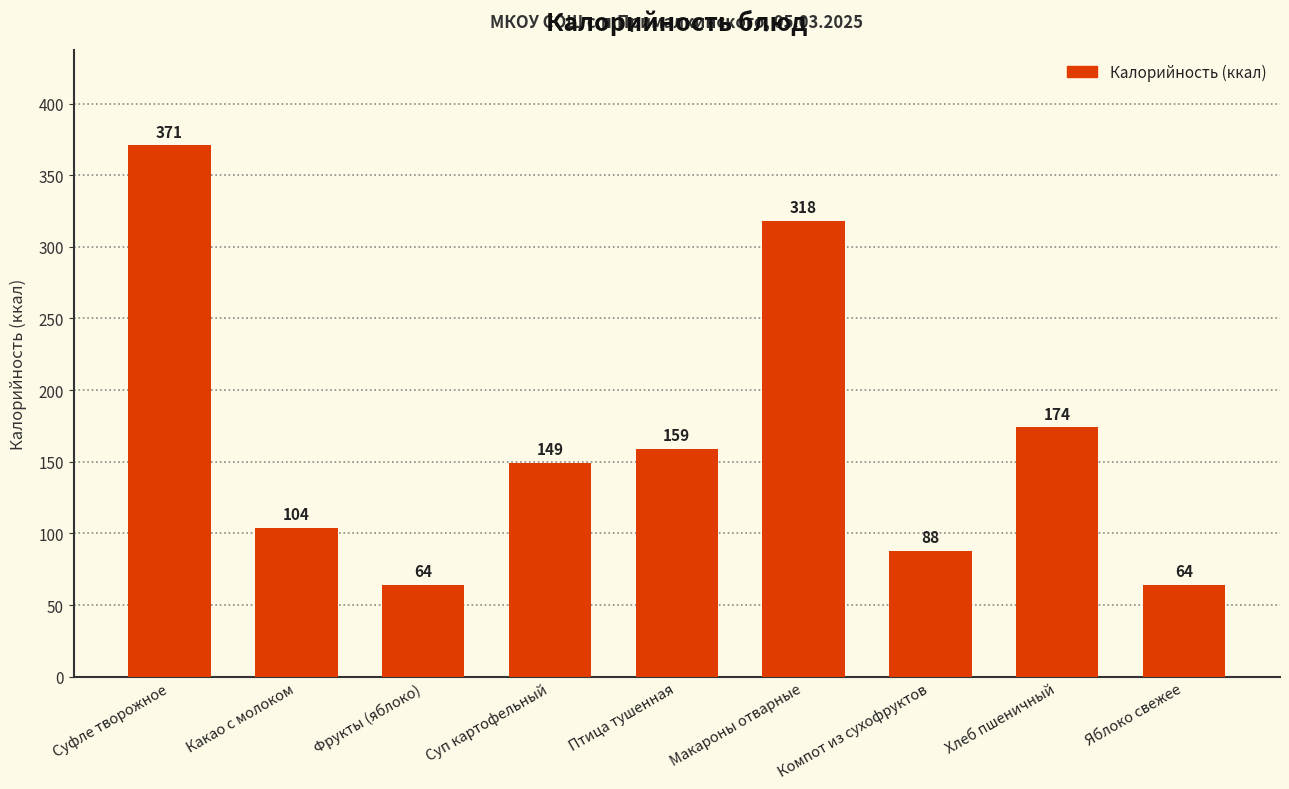

What value does the data have at Хлеб пшеничный?

174.0